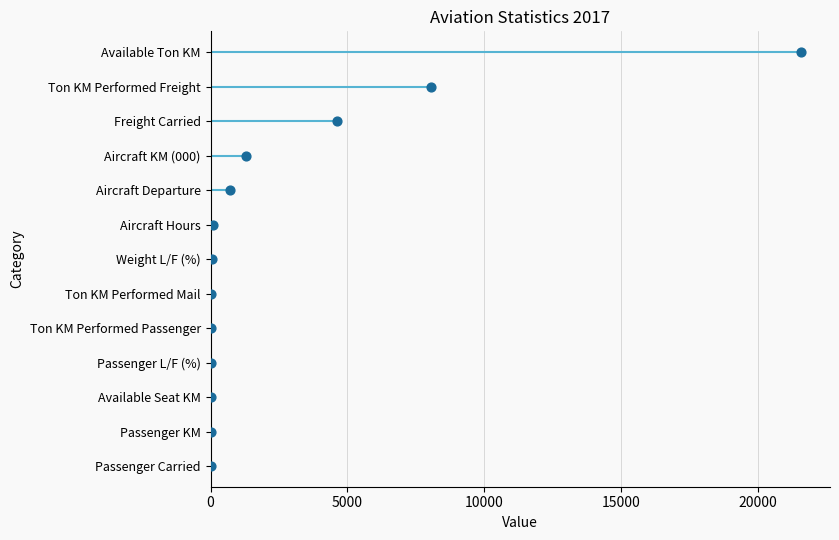

Which has a higher value, 25000 or 20000?

25000